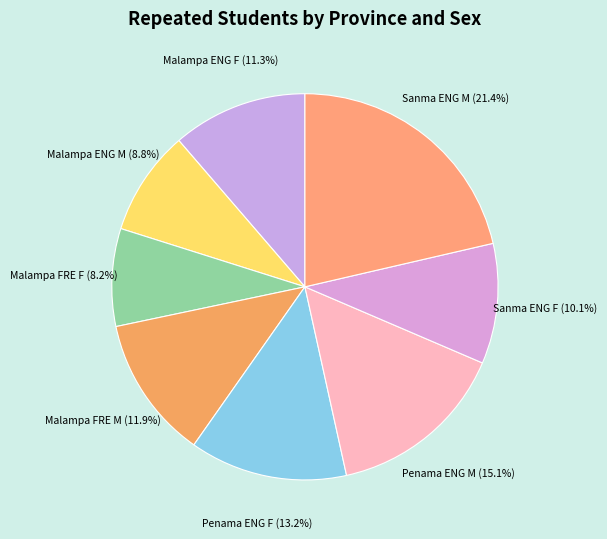

Which has a higher value, Malampa FRE M or Sanma ENG M?

Sanma ENG M